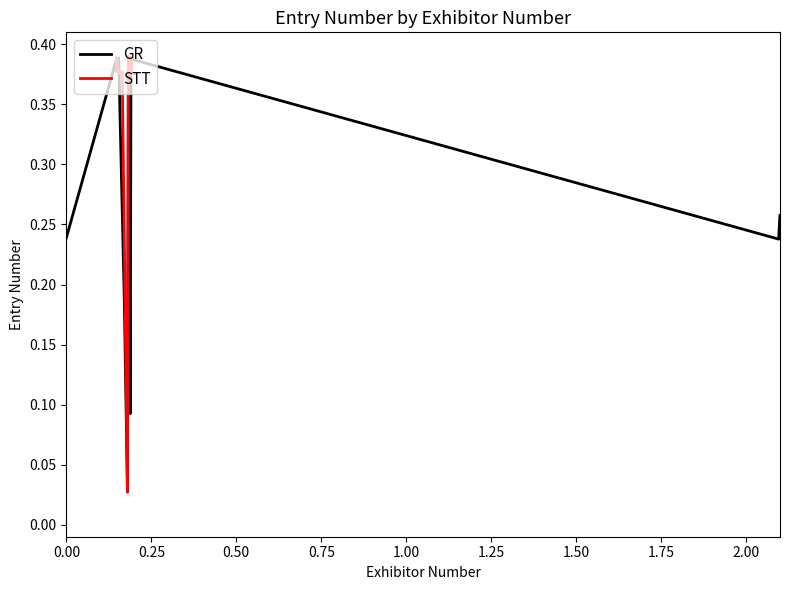

True or false: STT has a value of 0.6 at 0.75.

False